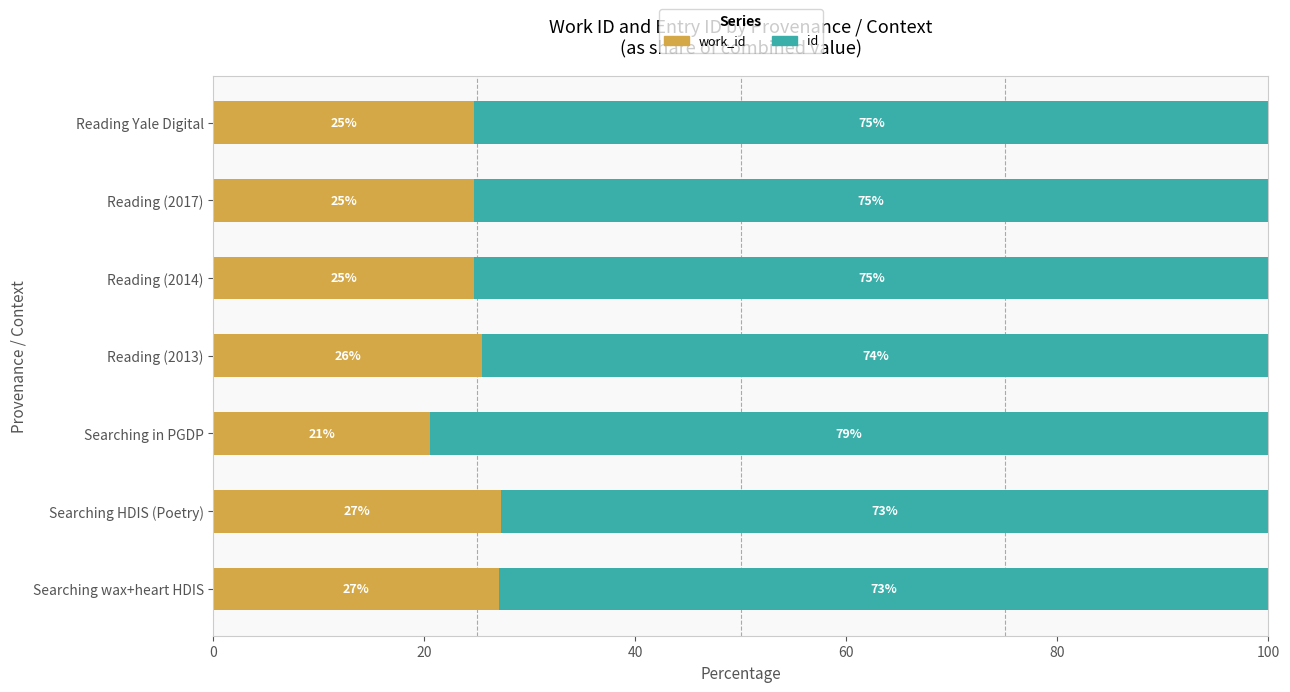

What is the total value across all series at Reading (2014)?

100.0